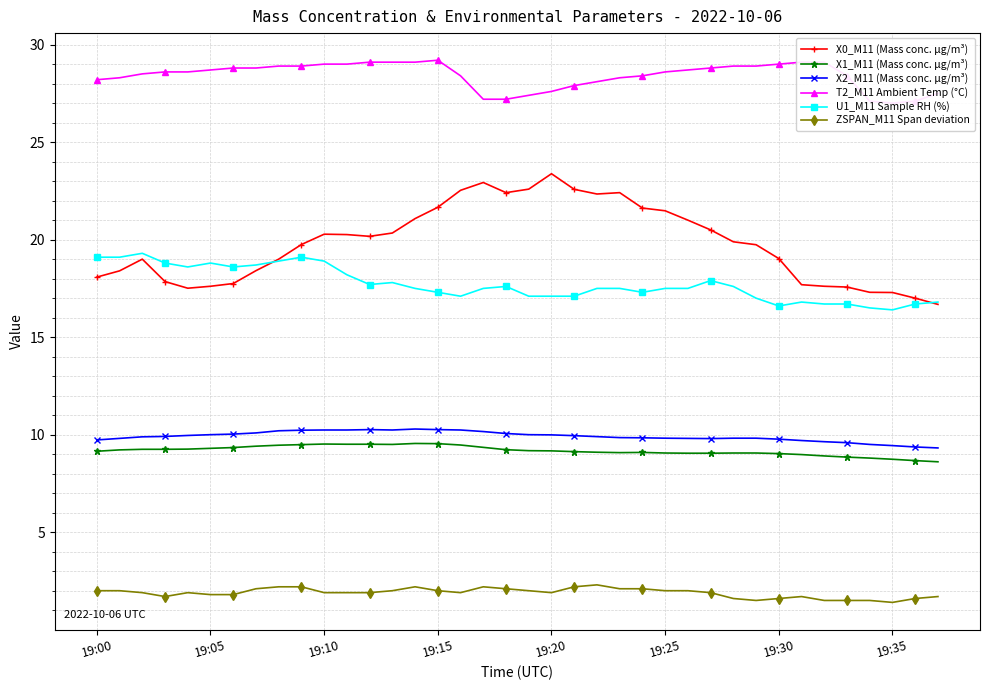

What is the label of the 27th point from the left?

26